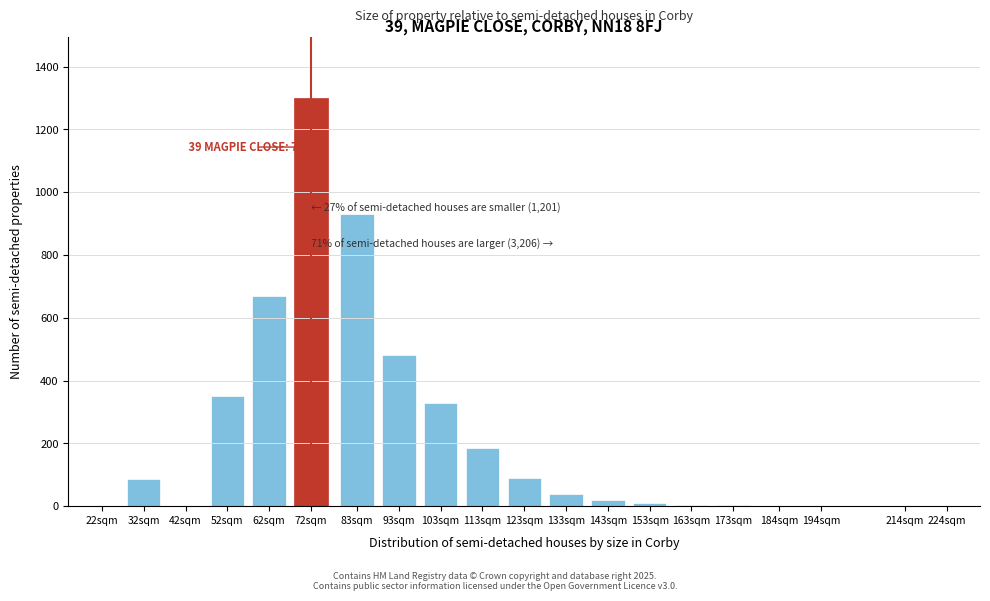

What is the maximum value shown in the chart?

1300